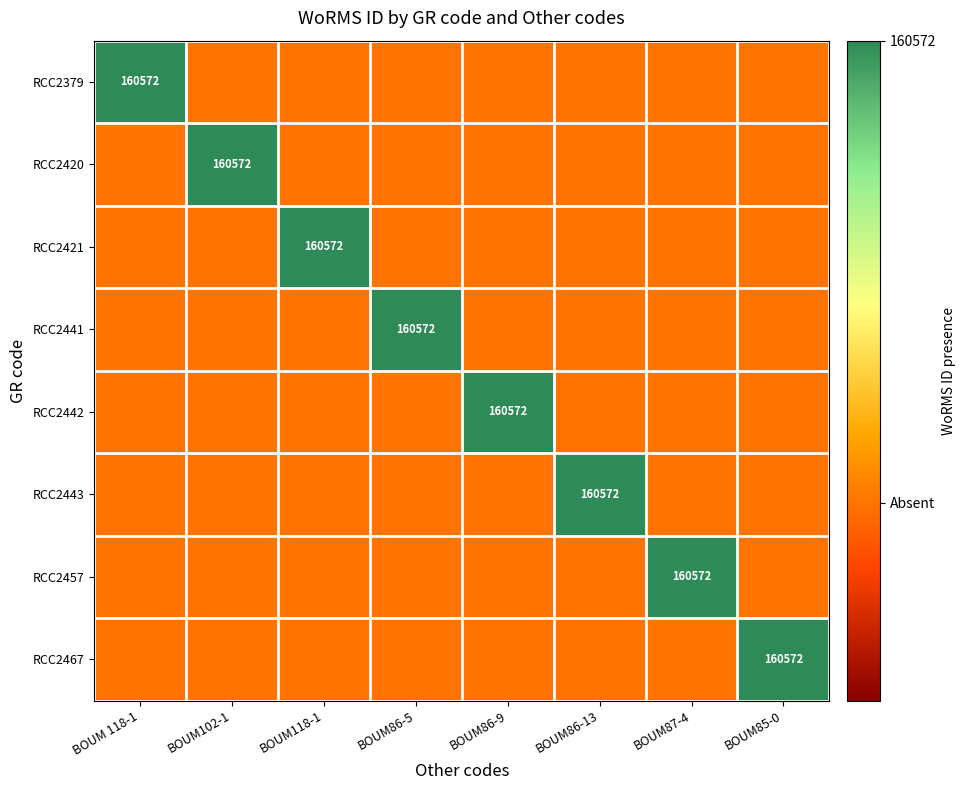

List the labels in order of RCC2441 value, largest first.

BOUM86-5, BOUM 118-1, BOUM102-1, BOUM118-1, BOUM86-9, BOUM86-13, BOUM87-4, BOUM85-0